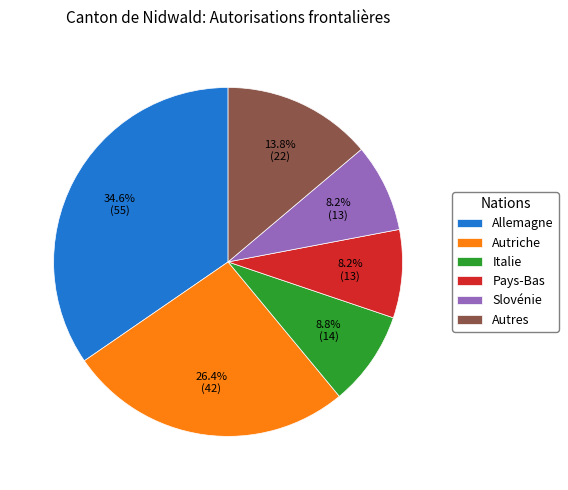

To the nearest percent, what is the average slice percentage?

17%